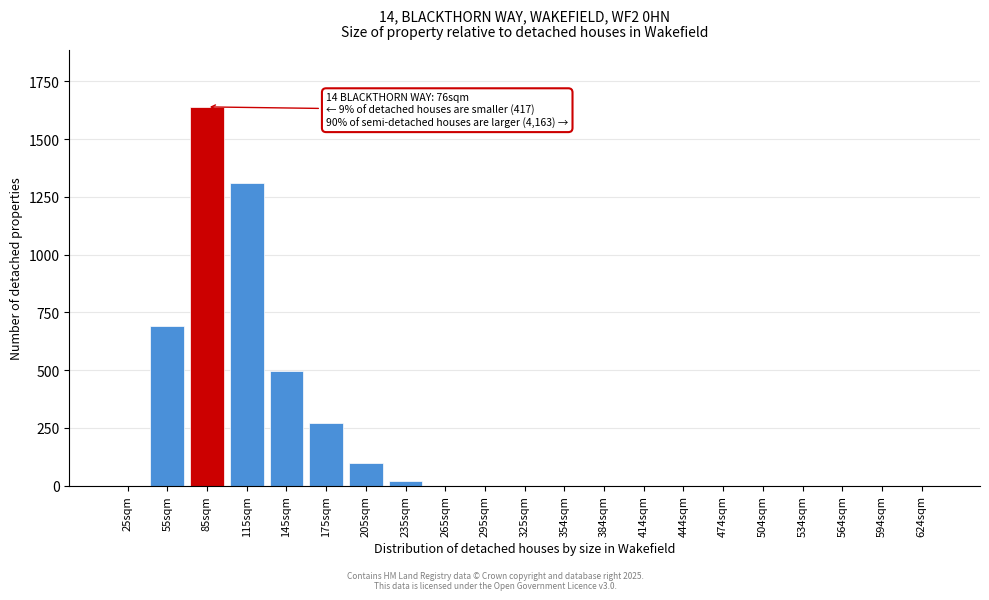

Reading left to right, what are all the values shown in this chart?

25sqm=0	55sqm=693	85sqm=1640	115sqm=1310	145sqm=497	175sqm=272	205sqm=98	235sqm=20	265sqm=0	295sqm=0	325sqm=0	354sqm=0	384sqm=0	414sqm=0	444sqm=0	474sqm=0	504sqm=0	534sqm=0	564sqm=0	594sqm=0	624sqm=0